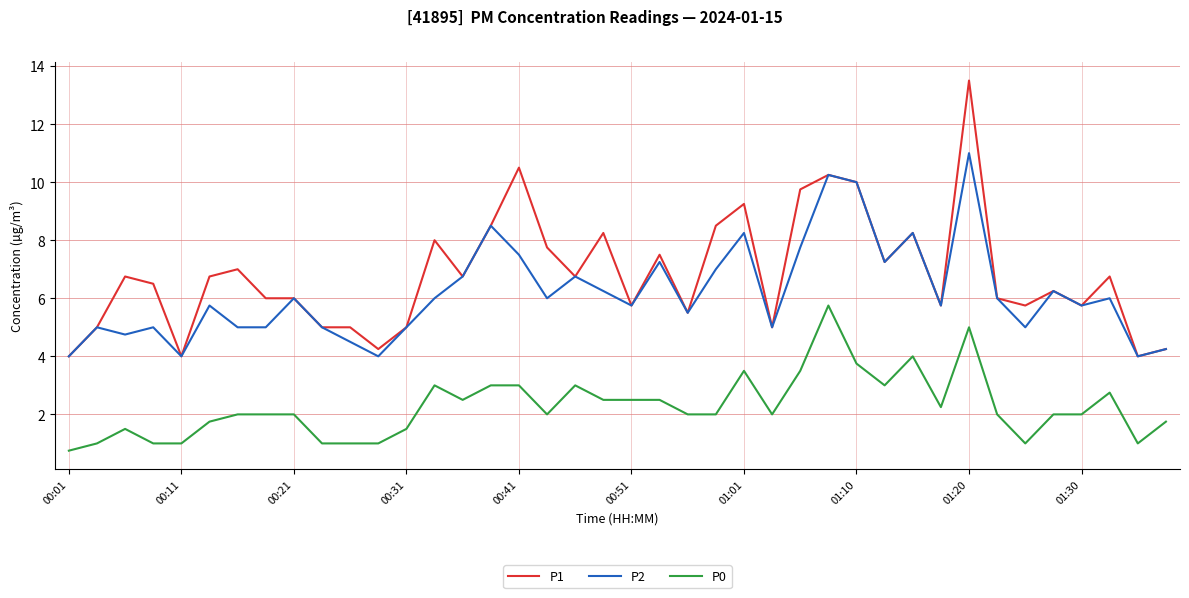

True or false: P2 and P0 intersect in this chart.

False